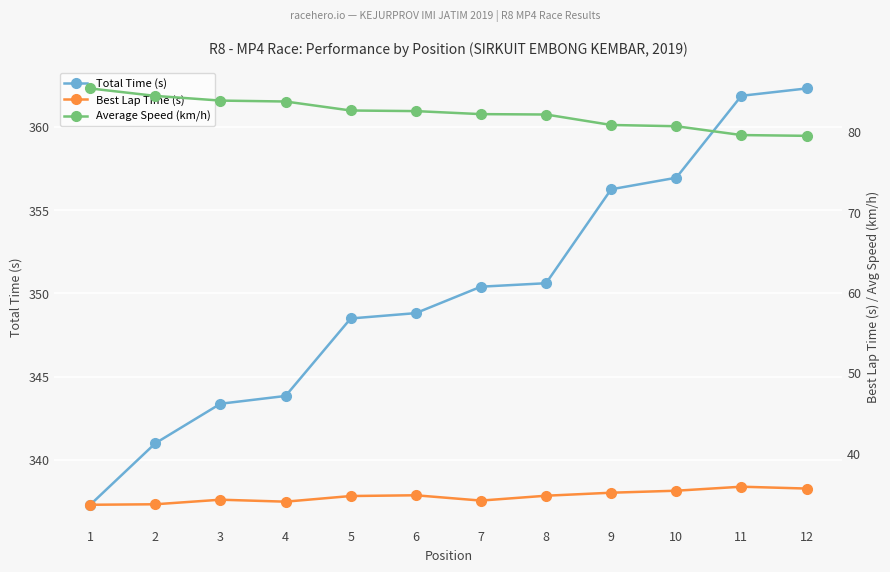

The Total Time (s) series shows 461.5 at 8. True or false?

False